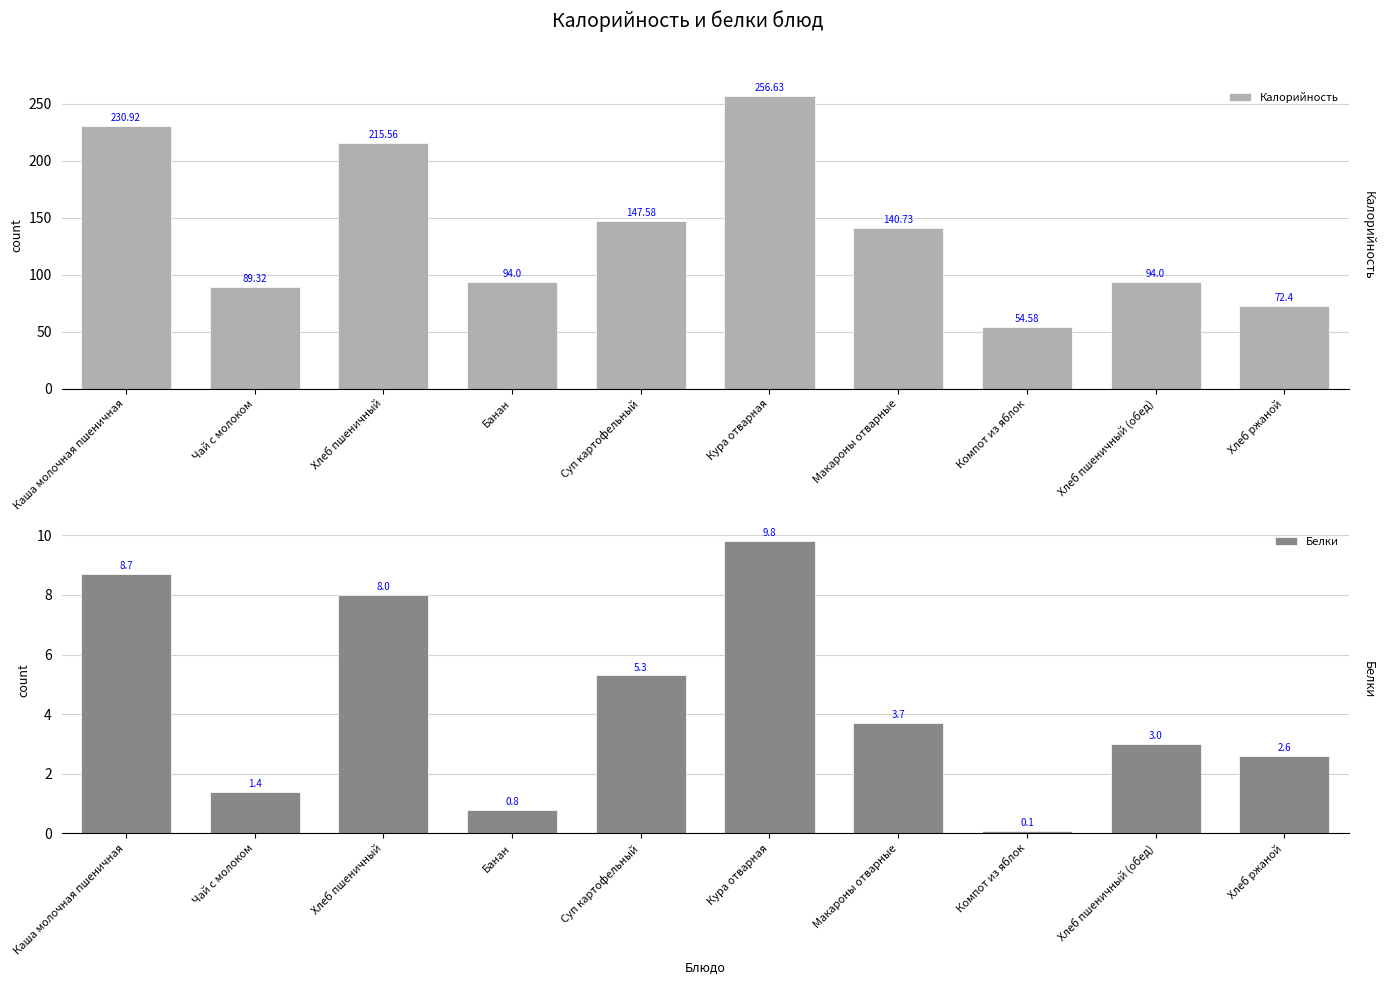

Is it true that Белки equals 3.7 at Макароны отварные?

True